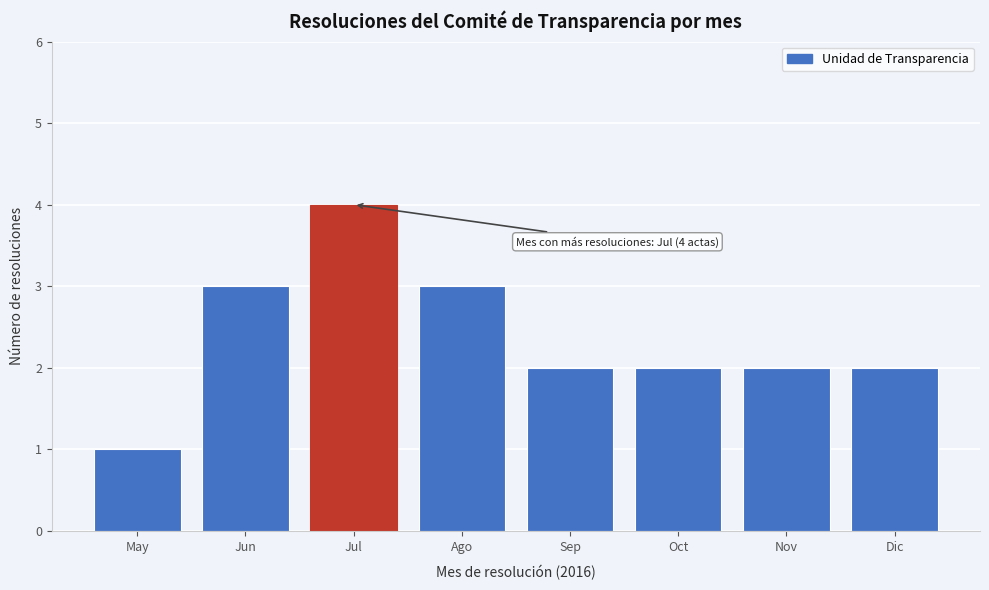

Reading right to left, transcribe all the data shown in this chart.

2	2	2	2	3	4	3	1